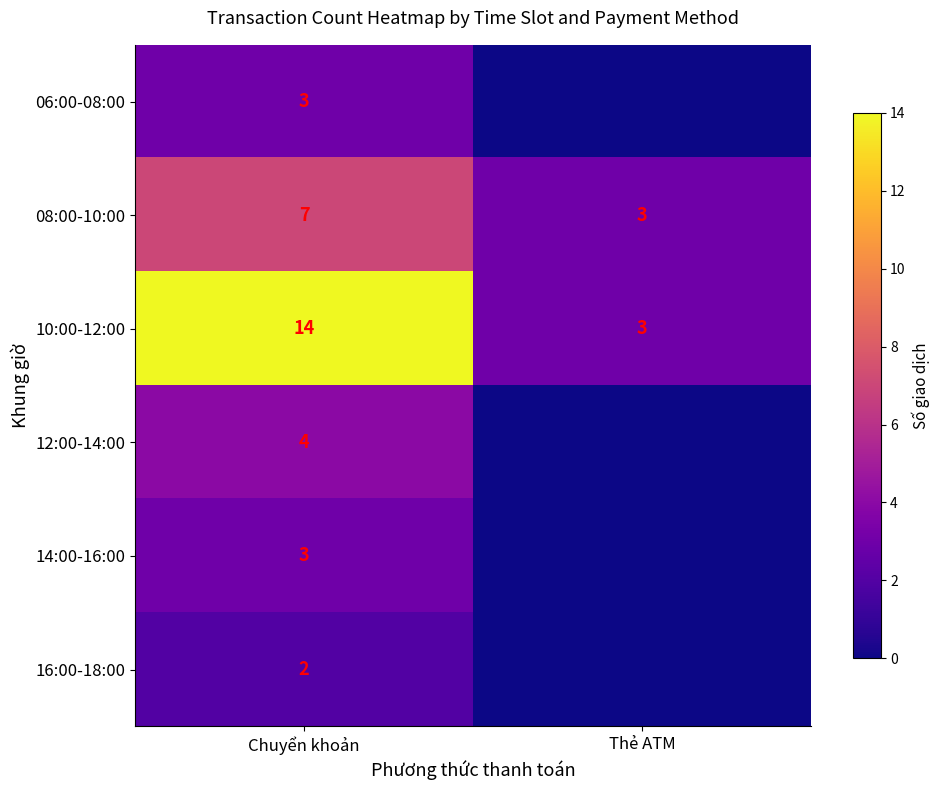

Which category has the highest value across all series?

Chuyển khoản